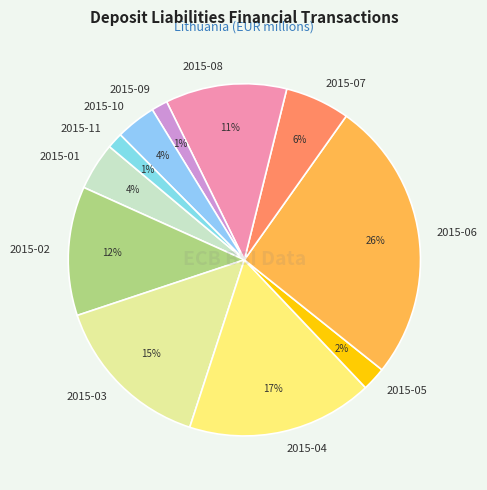

To the nearest percent, what is the combined percentage of 2015-07 and 2015-05?

8%